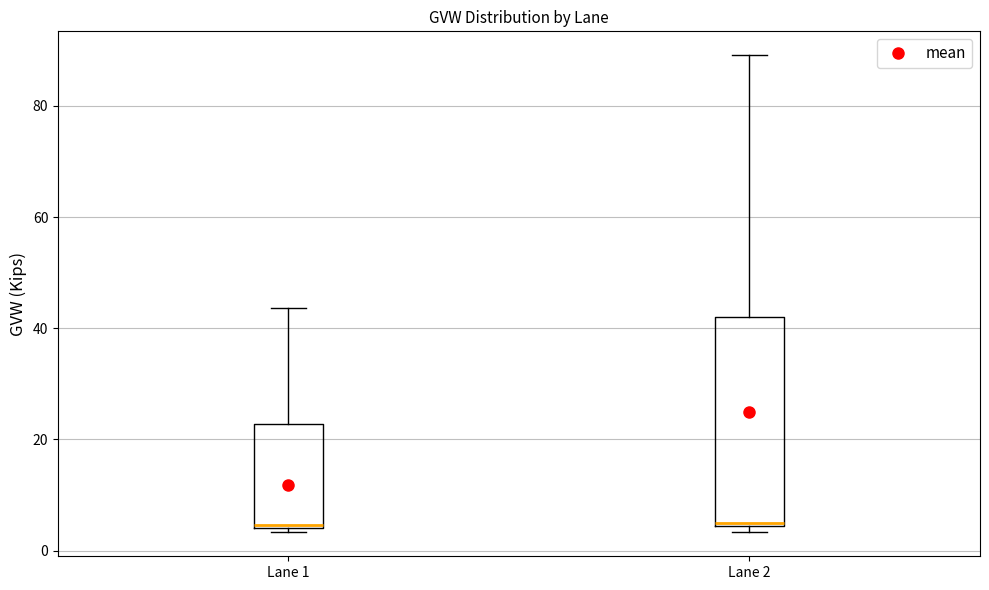

Reading left to right, read every box against the y-axis: the position of its median line, the range the box covers, and the ends of its whiskers. The values are not printed on the chart, so give them approximately, as read against the axis.

Lane 1: median 4, box 4 to 22, whiskers 4 (just below the box's lower edge) to 44
Lane 2: median 6, box 4 to 42, whiskers 4 (just below the box's lower edge) to 90